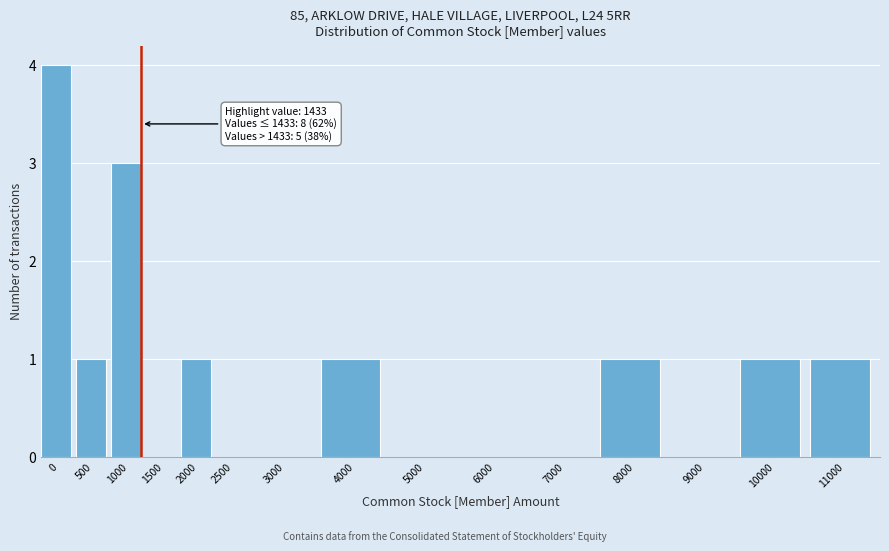

Reading left to right, what are all the values shown in this chart?

0=4	500=1	1000=3	1500=0	2000=1	2500=0	3000=0	4000=1	5000=0	6000=0	7000=0	8000=1	9000=0	10000=1	11000=1